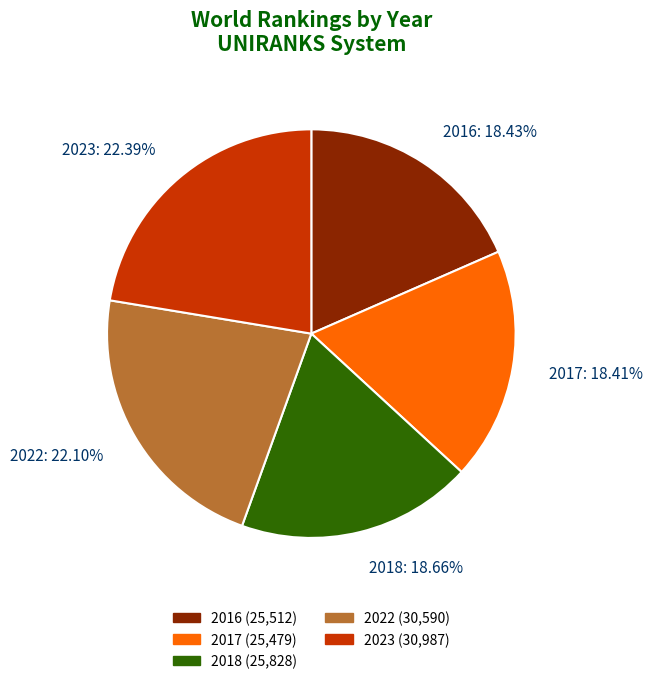

Is there a majority slice in this chart?

No